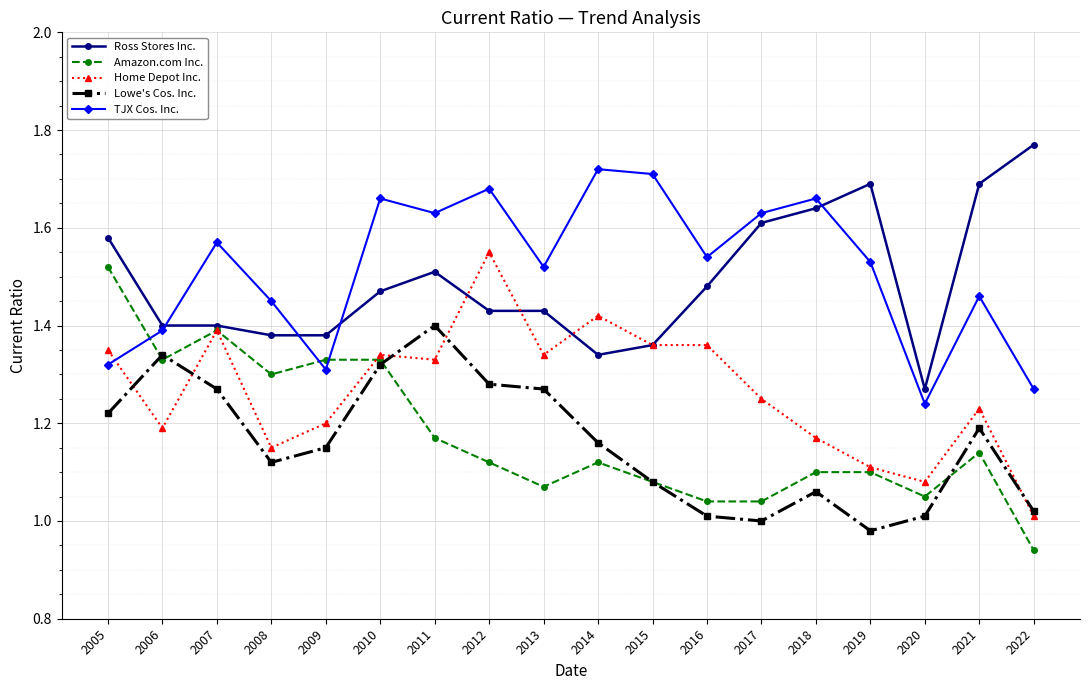

What is the total value across all series at 2015?

6.6